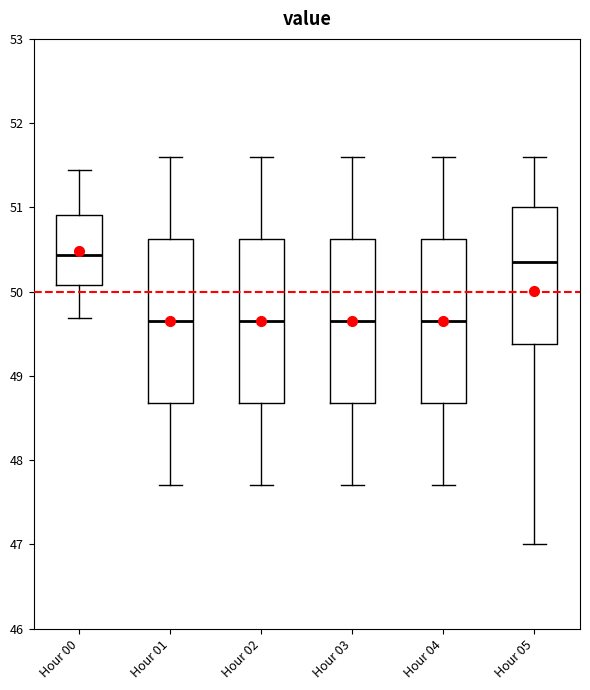

Reading left to right, transcribe this box plot: for each box, give where its median line is, the range the box spans, and where its two whiskers end, as read against the y-axis. The values are not printed on the chart, so give them approximately, as read against the axis.

Hour 00: median 50.4, box 50.1 to 50.9, whiskers 49.7 to 51.4
Hour 01: median 49.7, box 48.7 to 50.6, whiskers 47.7 to 51.6
Hour 02: median 49.7, box 48.7 to 50.6, whiskers 47.7 to 51.6
Hour 03: median 49.7, box 48.7 to 50.6, whiskers 47.7 to 51.6
Hour 04: median 49.7, box 48.7 to 50.6, whiskers 47.7 to 51.6
Hour 05: median 50.4, box 49.4 to 51.0, whiskers 47.0 to 51.6